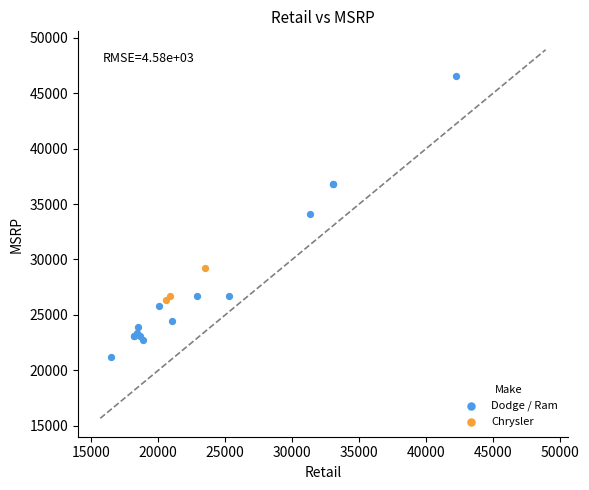

Which series has the widest spread of Y values?

Dodge / Ram